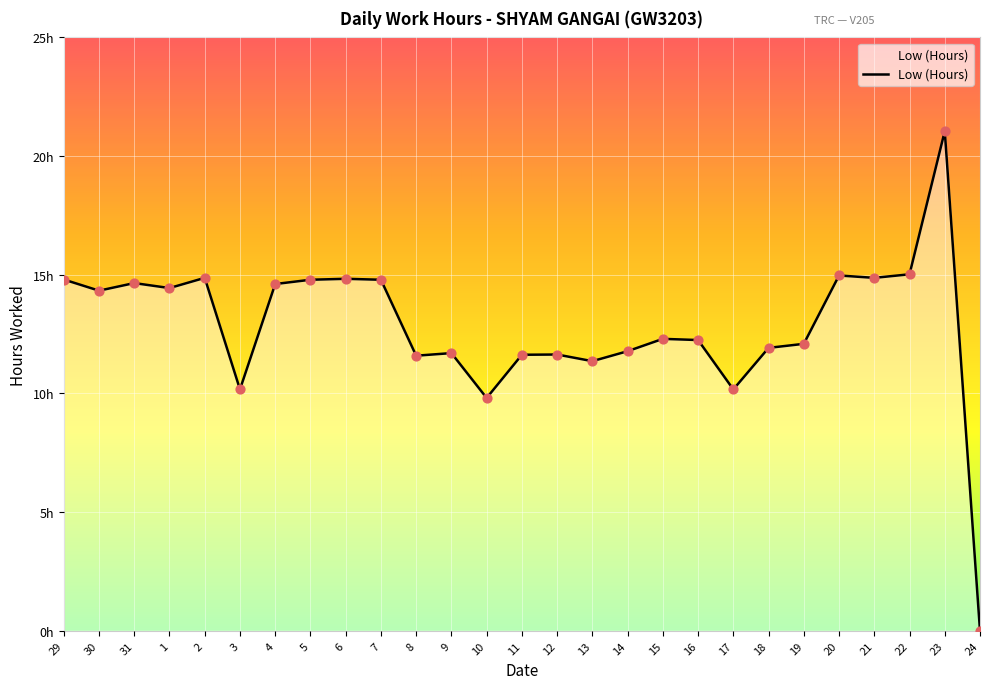

Which has a higher value, 13 or 19?

19